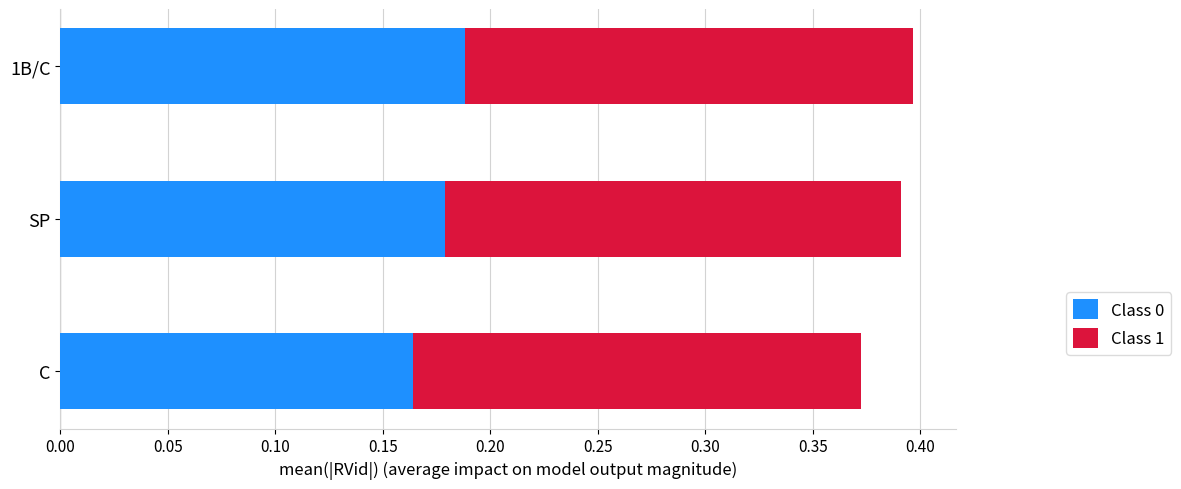

The value of Class 0 at SP is 0.3. True or false?

False